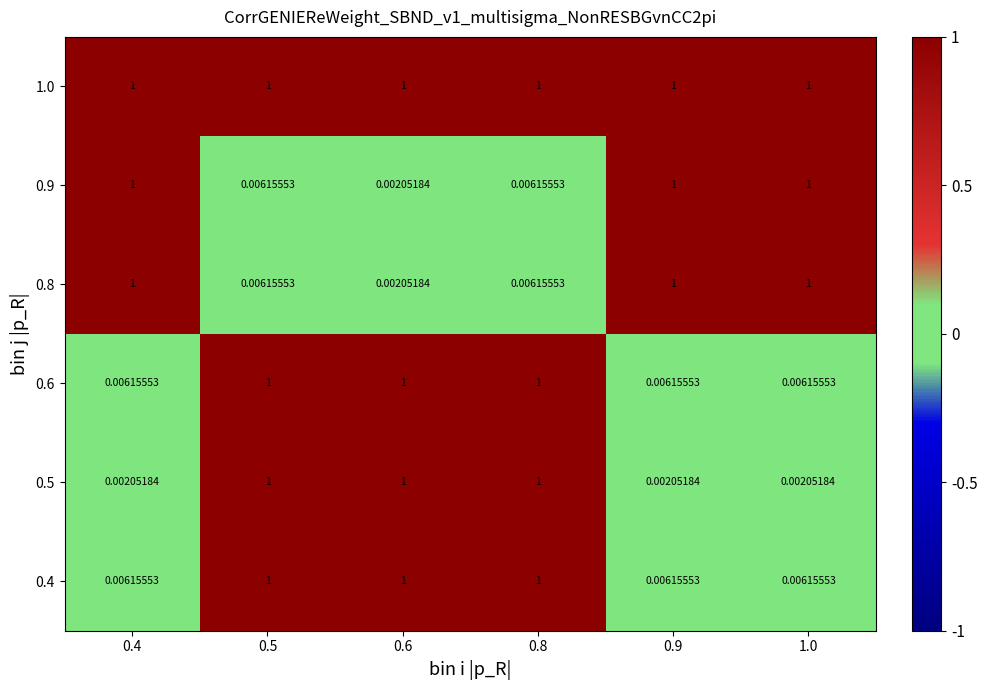

Is the value of 0.8 at 0.6 greater than the value of 1.0 at 0.9?

No